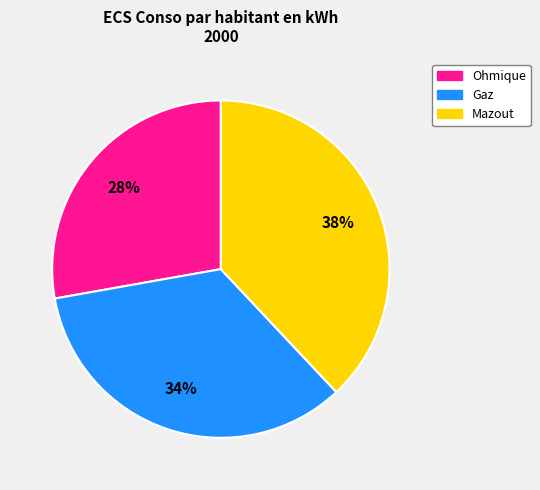

Which has a higher value, Gaz or Ohmique?

Gaz